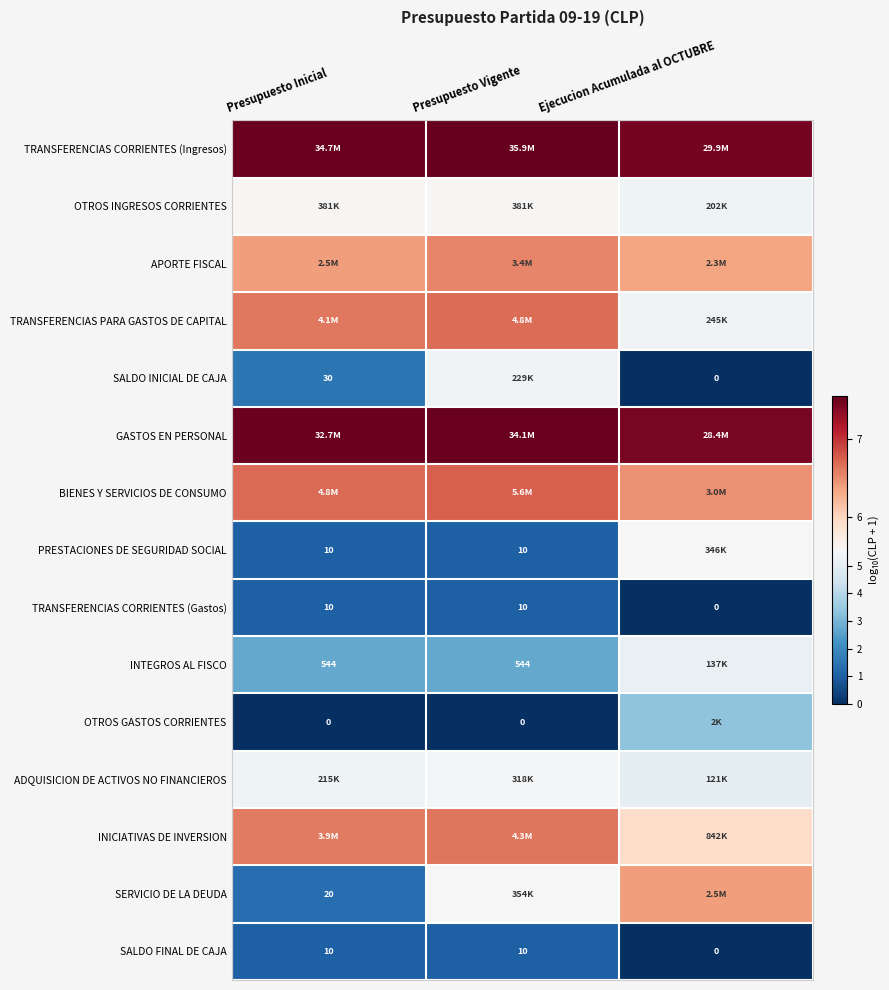

The value of OTROS INGRESOS CORRIENTES at Ejecucion Acumulada al OCTUBRE is 5.3. True or false?

True